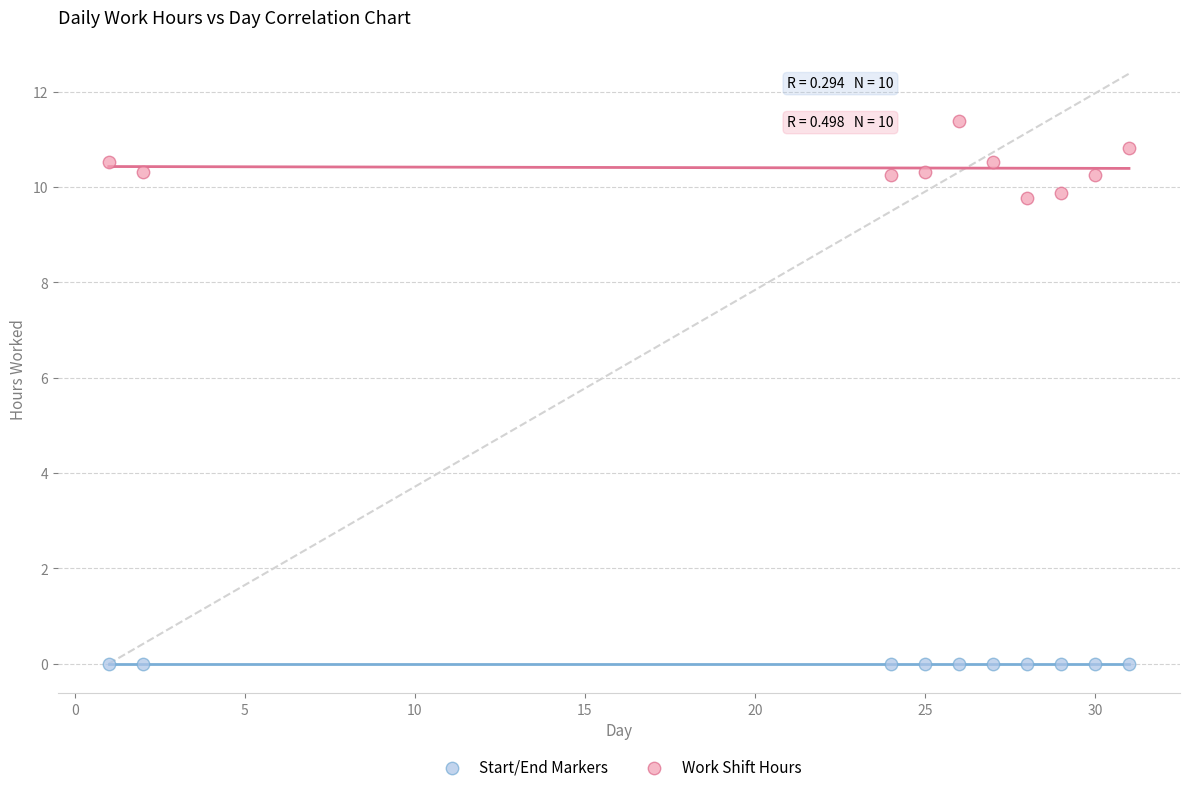

Which series contains the highest Y value?

Work Shift Hours